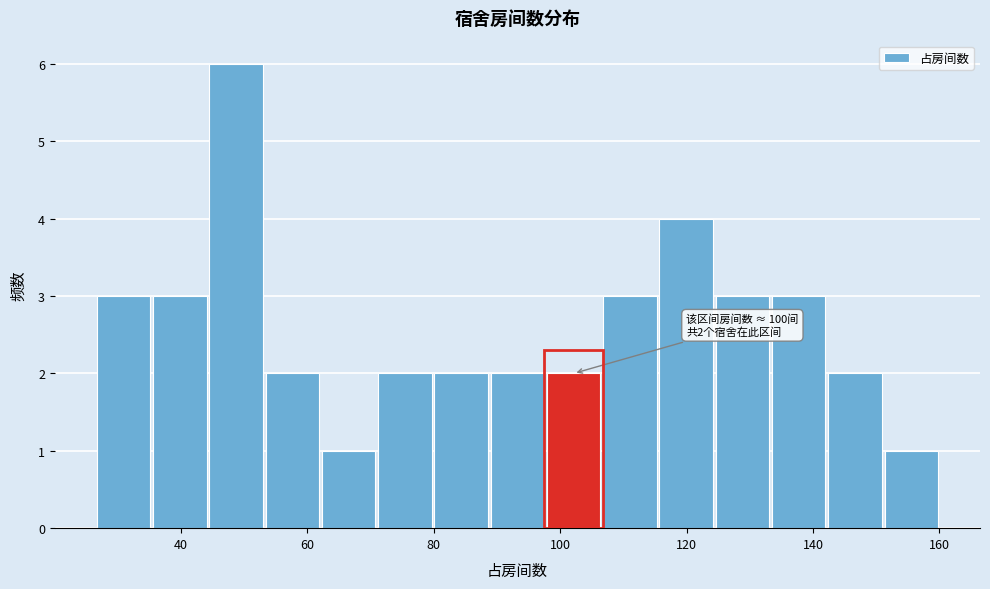

Which range on the x-axis has the tallest bar?

44 to 54